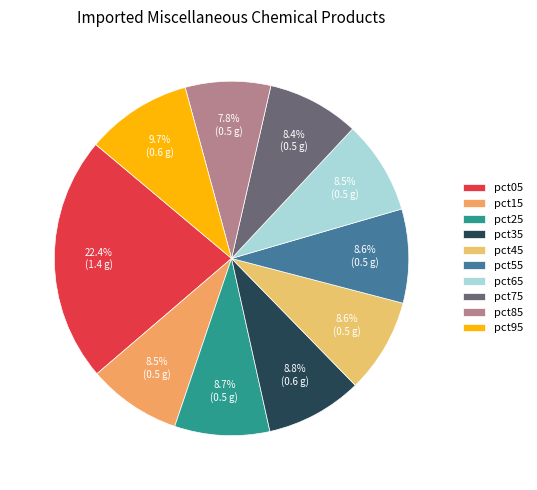

The pct35 slice represents 17% of the pie. True or false?

False